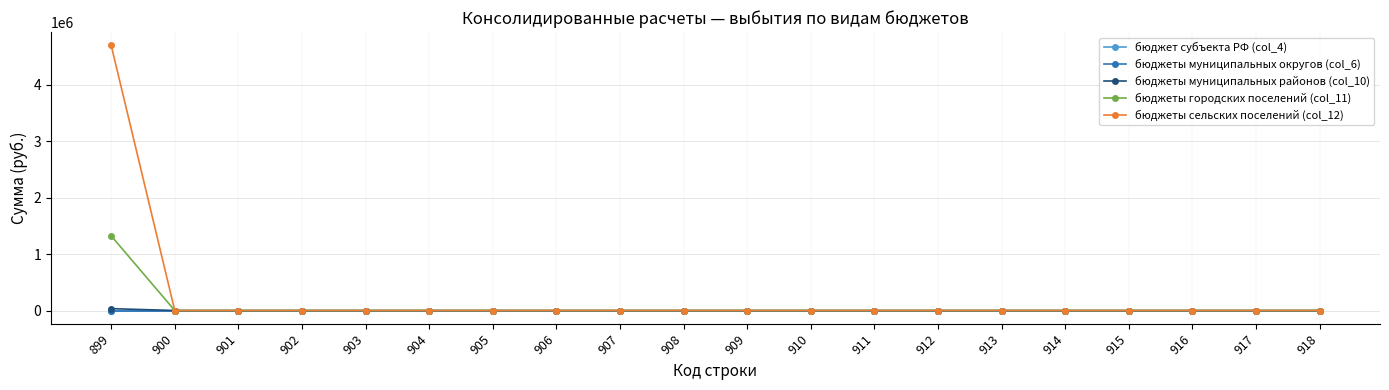

True or false: бюджеты городских поселений (col_11) has more than 2 points higher than both neighbors.

False